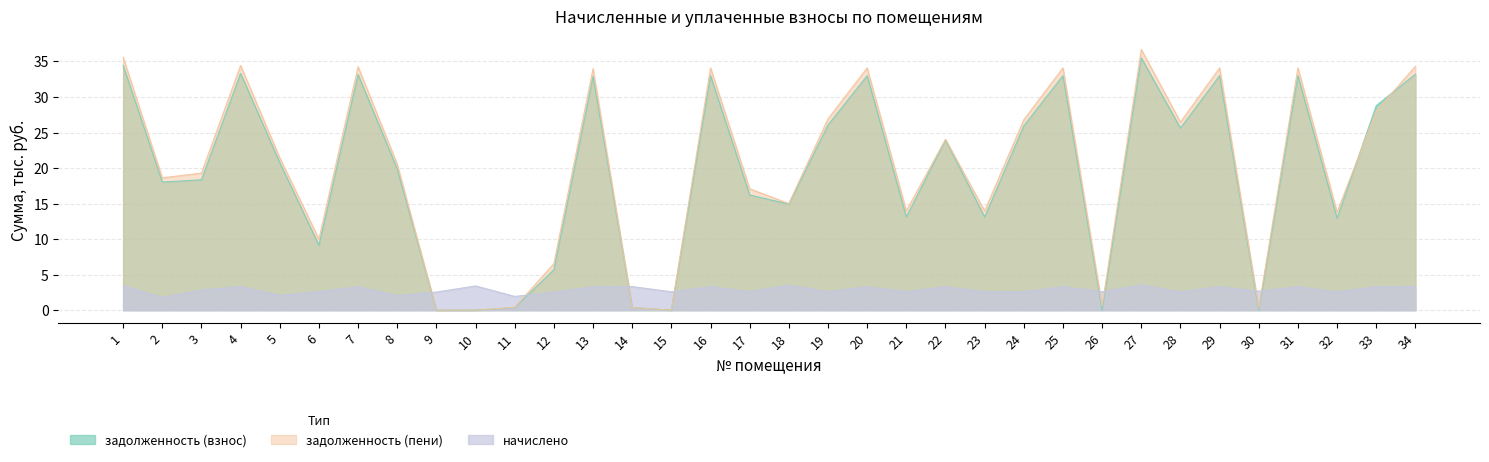

How many values in the задолженность (взнос) series exceed 20?

17